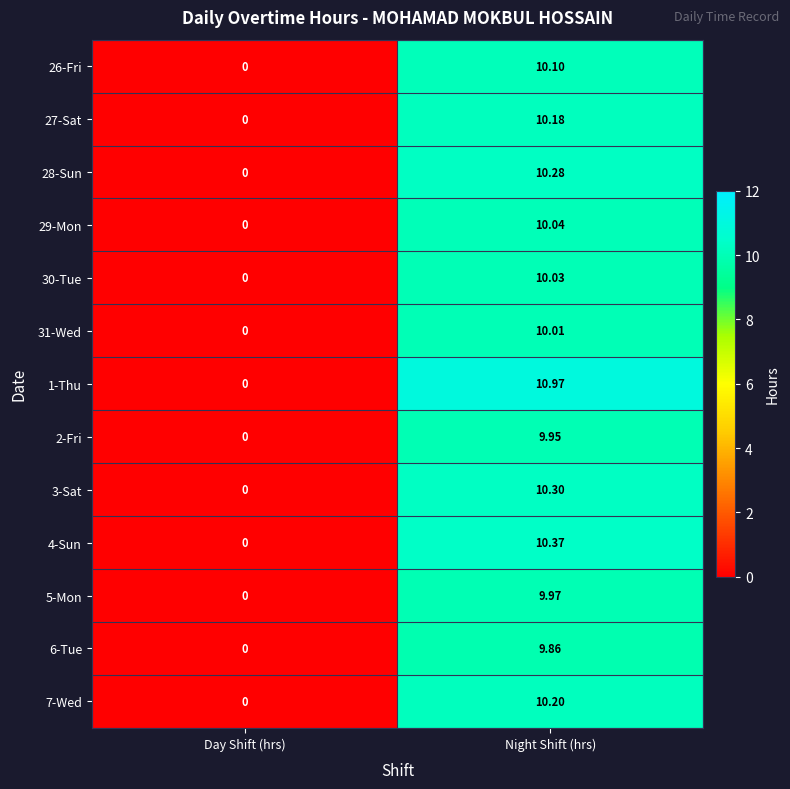

Which category has the lowest value in the 2-Fri series?

Day Shift (hrs)